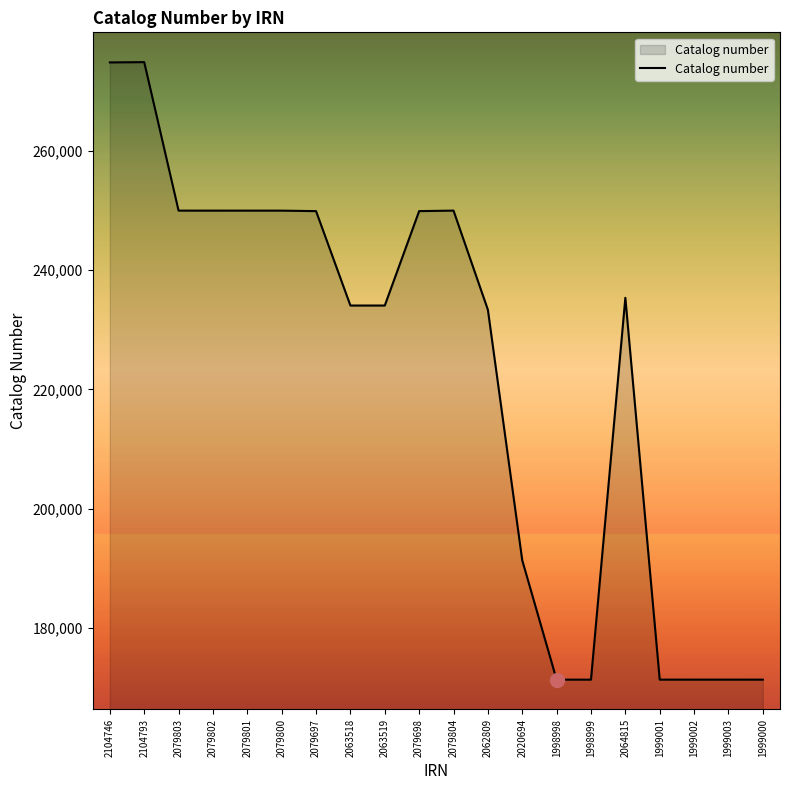

The value at 2079801 is 249994. True or false?

True